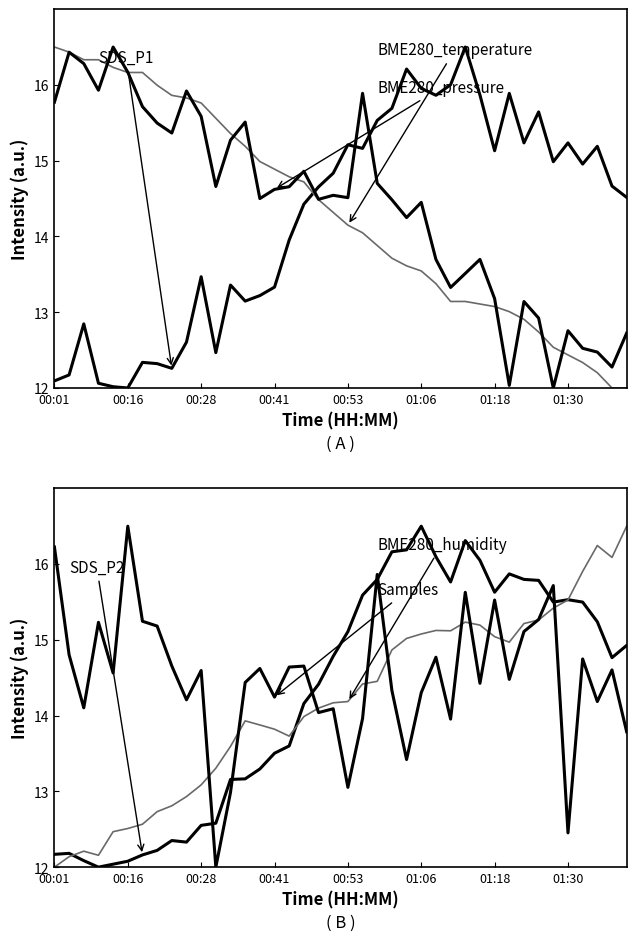

Between which two adjacent categories do BME280_humidity and SDS_P1 first intersect?

00:28 and 00:41